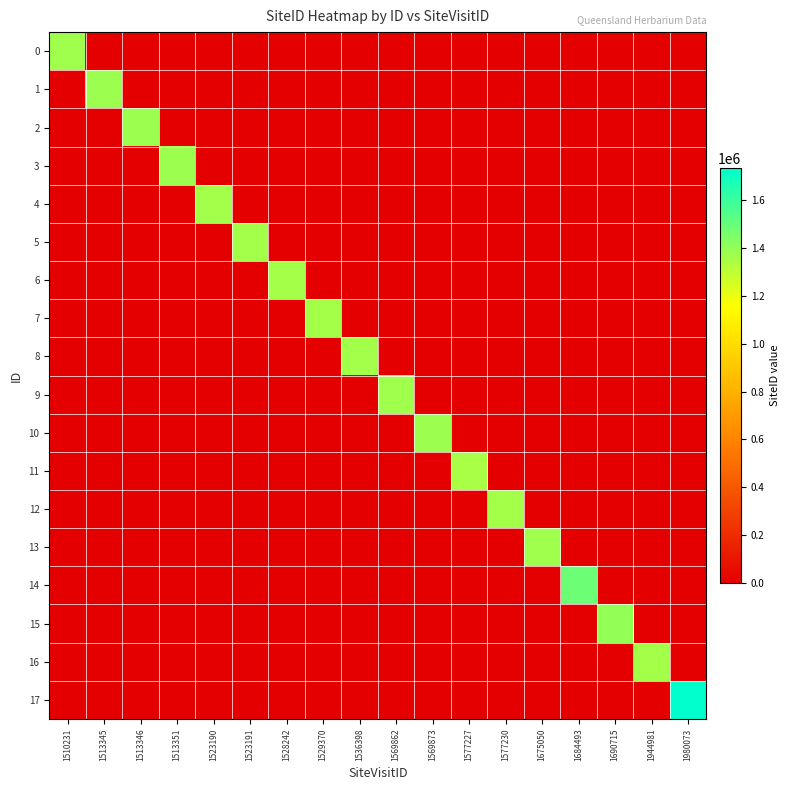

Reading left to right, what are all the values shown in this chart?

0: 1510231=1369654	1513345=0	1513346=0	1513351=0	1523190=0	1523191=0	1528242=0	1529370=0	1536398=0	1569862=0	1569873=0	1577227=0	1577230=0	1675050=0	1684493=0	1690715=0	1944981=0	1980073=0
1: 1510231=0	1513345=1374863	1513346=0	1513351=0	1523190=0	1523191=0	1528242=0	1529370=0	1536398=0	1569862=0	1569873=0	1577227=0	1577230=0	1675050=0	1684493=0	1690715=0	1944981=0	1980073=0
2: 1510231=0	1513345=0	1513346=1378952	1513351=0	1523190=0	1523191=0	1528242=0	1529370=0	1536398=0	1569862=0	1569873=0	1577227=0	1577230=0	1675050=0	1684493=0	1690715=0	1944981=0	1980073=0
3: 1510231=0	1513345=0	1513346=0	1513351=1374864	1523190=0	1523191=0	1528242=0	1529370=0	1536398=0	1569862=0	1569873=0	1577227=0	1577230=0	1675050=0	1684493=0	1690715=0	1944981=0	1980073=0
4: 1510231=0	1513345=0	1513346=0	1513351=0	1523190=1364158	1523191=0	1528242=0	1529370=0	1536398=0	1569862=0	1569873=0	1577227=0	1577230=0	1675050=0	1684493=0	1690715=0	1944981=0	1980073=0
5: 1510231=0	1513345=0	1513346=0	1513351=0	1523190=0	1523191=1364159	1528242=0	1529370=0	1536398=0	1569862=0	1569873=0	1577227=0	1577230=0	1675050=0	1684493=0	1690715=0	1944981=0	1980073=0
6: 1510231=0	1513345=0	1513346=0	1513351=0	1523190=0	1523191=0	1528242=1357929	1529370=0	1536398=0	1569862=0	1569873=0	1577227=0	1577230=0	1675050=0	1684493=0	1690715=0	1944981=0	1980073=0
7: 1510231=0	1513345=0	1513346=0	1513351=0	1523190=0	1523191=0	1528242=0	1529370=1357895	1536398=0	1569862=0	1569873=0	1577227=0	1577230=0	1675050=0	1684493=0	1690715=0	1944981=0	1980073=0
8: 1510231=0	1513345=0	1513346=0	1513351=0	1523190=0	1523191=0	1528242=0	1529370=0	1536398=1361214	1569862=0	1569873=0	1577227=0	1577230=0	1675050=0	1684493=0	1690715=0	1944981=0	1980073=0
9: 1510231=0	1513345=0	1513346=0	1513351=0	1523190=0	1523191=0	1528242=0	1529370=0	1536398=0	1569862=1368664	1569873=0	1577227=0	1577230=0	1675050=0	1684493=0	1690715=0	1944981=0	1980073=0
10: 1510231=0	1513345=0	1513346=0	1513351=0	1523190=0	1523191=0	1528242=0	1529370=0	1536398=0	1569862=0	1569873=1378956	1577227=0	1577230=0	1675050=0	1684493=0	1690715=0	1944981=0	1980073=0
11: 1510231=0	1513345=0	1513346=0	1513351=0	1523190=0	1523191=0	1528242=0	1529370=0	1536398=0	1569862=0	1569873=0	1577227=1348970	1577230=0	1675050=0	1684493=0	1690715=0	1944981=0	1980073=0
12: 1510231=0	1513345=0	1513346=0	1513351=0	1523190=0	1523191=0	1528242=0	1529370=0	1536398=0	1569862=0	1569873=0	1577227=0	1577230=1358572	1675050=0	1684493=0	1690715=0	1944981=0	1980073=0
13: 1510231=0	1513345=0	1513346=0	1513351=0	1523190=0	1523191=0	1528242=0	1529370=0	1536398=0	1569862=0	1569873=0	1577227=0	1577230=0	1675050=1368092	1684493=0	1690715=0	1944981=0	1980073=0
14: 1510231=0	1513345=0	1513346=0	1513351=0	1523190=0	1523191=0	1528242=0	1529370=0	1536398=0	1569862=0	1569873=0	1577227=0	1577230=0	1675050=0	1684493=1488456	1690715=0	1944981=0	1980073=0
15: 1510231=0	1513345=0	1513346=0	1513351=0	1523190=0	1523191=0	1528242=0	1529370=0	1536398=0	1569862=0	1569873=0	1577227=0	1577230=0	1675050=0	1684493=0	1690715=1397694	1944981=0	1980073=0
16: 1510231=0	1513345=0	1513346=0	1513351=0	1523190=0	1523191=0	1528242=0	1529370=0	1536398=0	1569862=0	1569873=0	1577227=0	1577230=0	1675050=0	1684493=0	1690715=0	1944981=1359019	1980073=0
17: 1510231=0	1513345=0	1513346=0	1513351=0	1523190=0	1523191=0	1528242=0	1529370=0	1536398=0	1569862=0	1569873=0	1577227=0	1577230=0	1675050=0	1684493=0	1690715=0	1944981=0	1980073=1733365